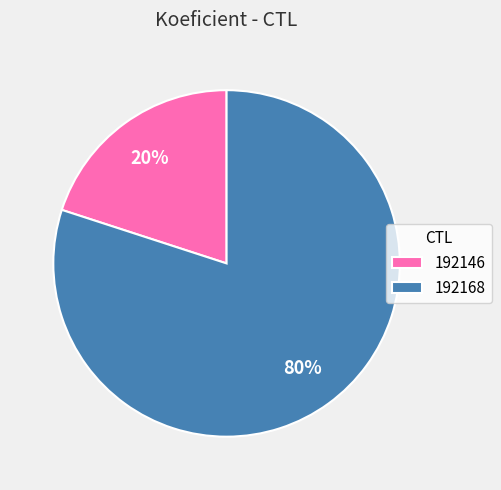

To the nearest percent, what is the average slice percentage?

50%